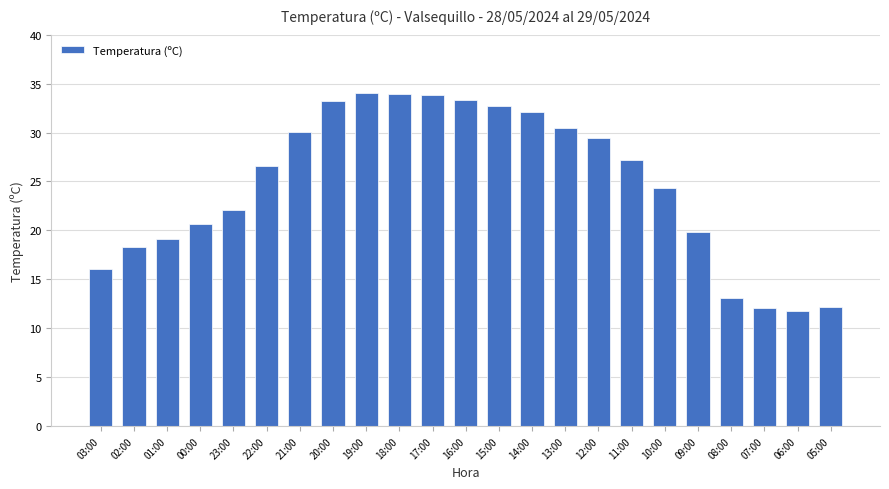

True or false: the data shows 34.0 at 19:00.

True